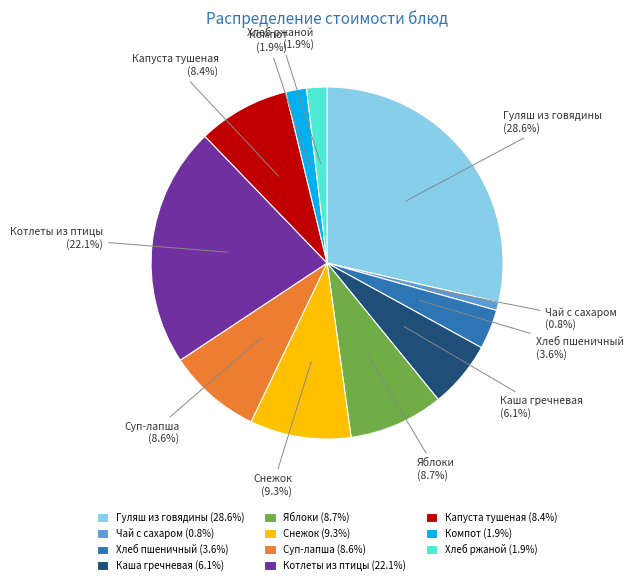

To the nearest percent, what is the average slice percentage?

9%